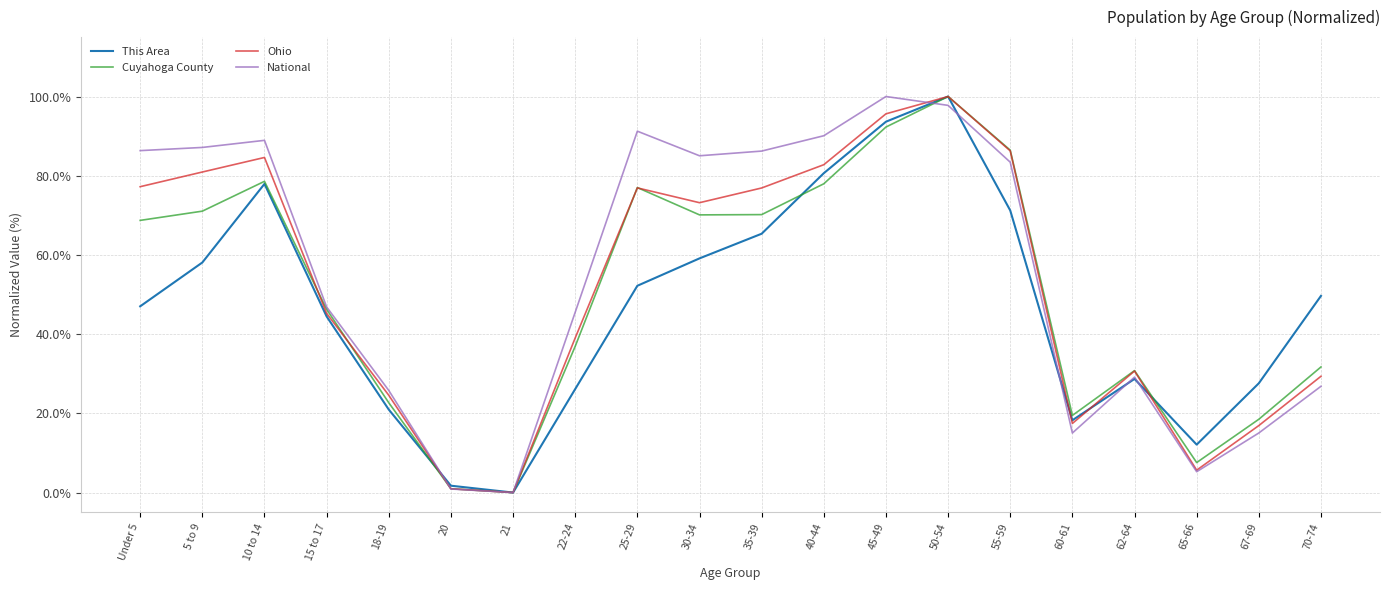

The value of Cuyahoga County at 50-54 is 100.0. True or false?

True